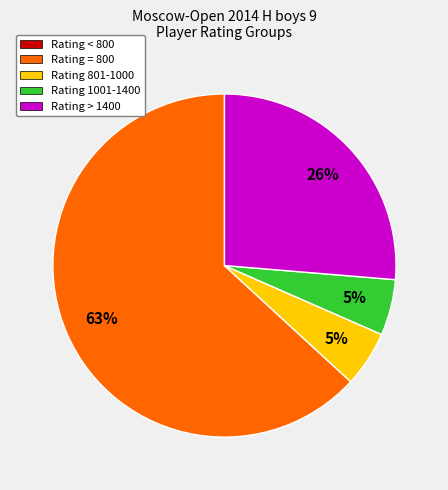

Is there any slice that represents more than half of the pie?

Yes